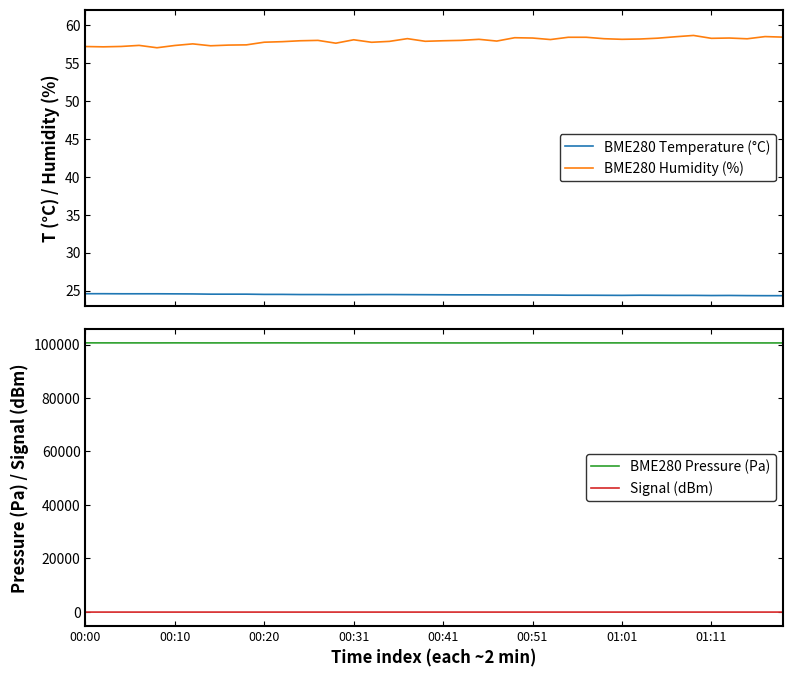

True or false: BME280 Temperature (°C) and BME280 Humidity (%) intersect in this chart.

False